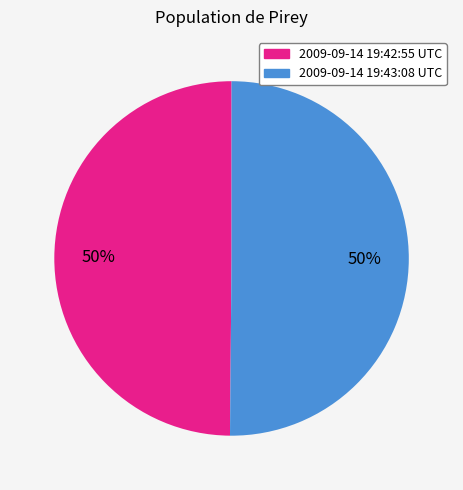

True or false: 2009-09-14 19:43:08 UTC accounts for 50% of the total.

True